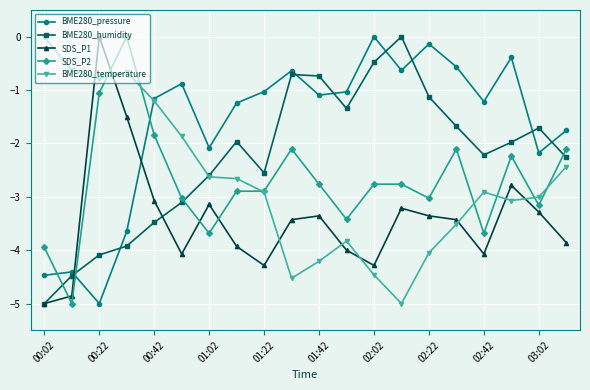

Which series has the largest total across all categories?

BME280_pressure